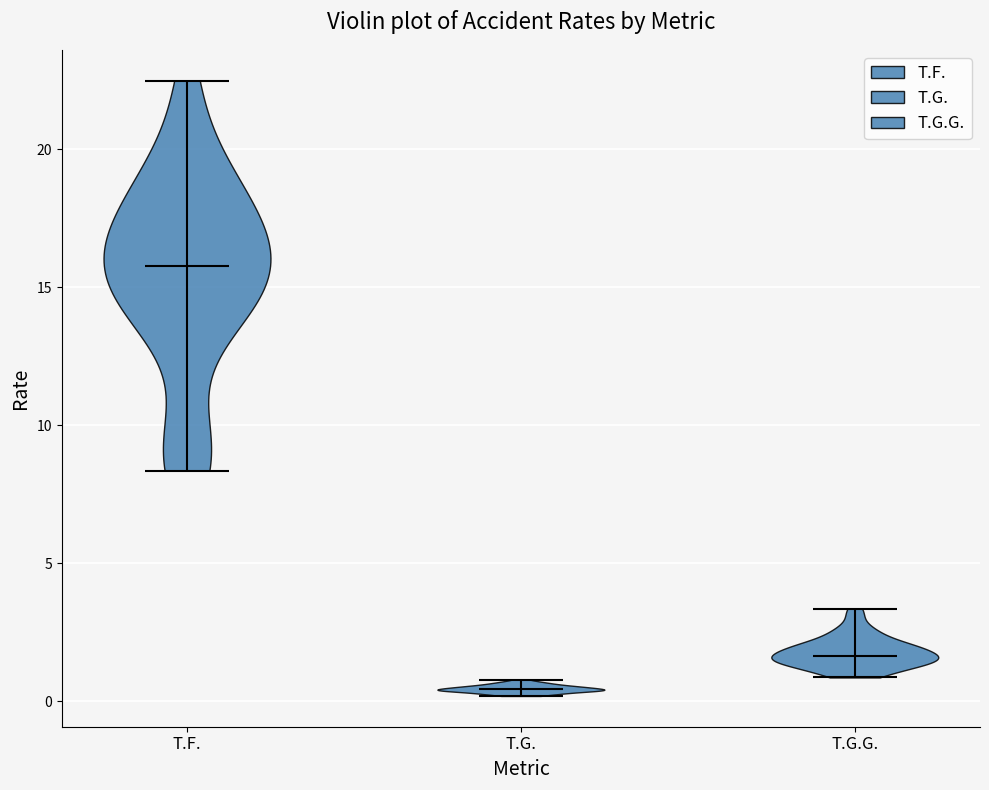

Reading left to right, read every violin against the y-axis: where its median line is, and the lowest and highest points it reaches. The values are not printed on the chart, so give them approximately, as read against the axis.

T.F.: median line 16.0, lowest point 8.5, highest point 22.5
T.G.: median line 0.5, lowest point 0.0, highest point 1.0
T.G.G.: median line 1.5, lowest point 1.0, highest point 3.5